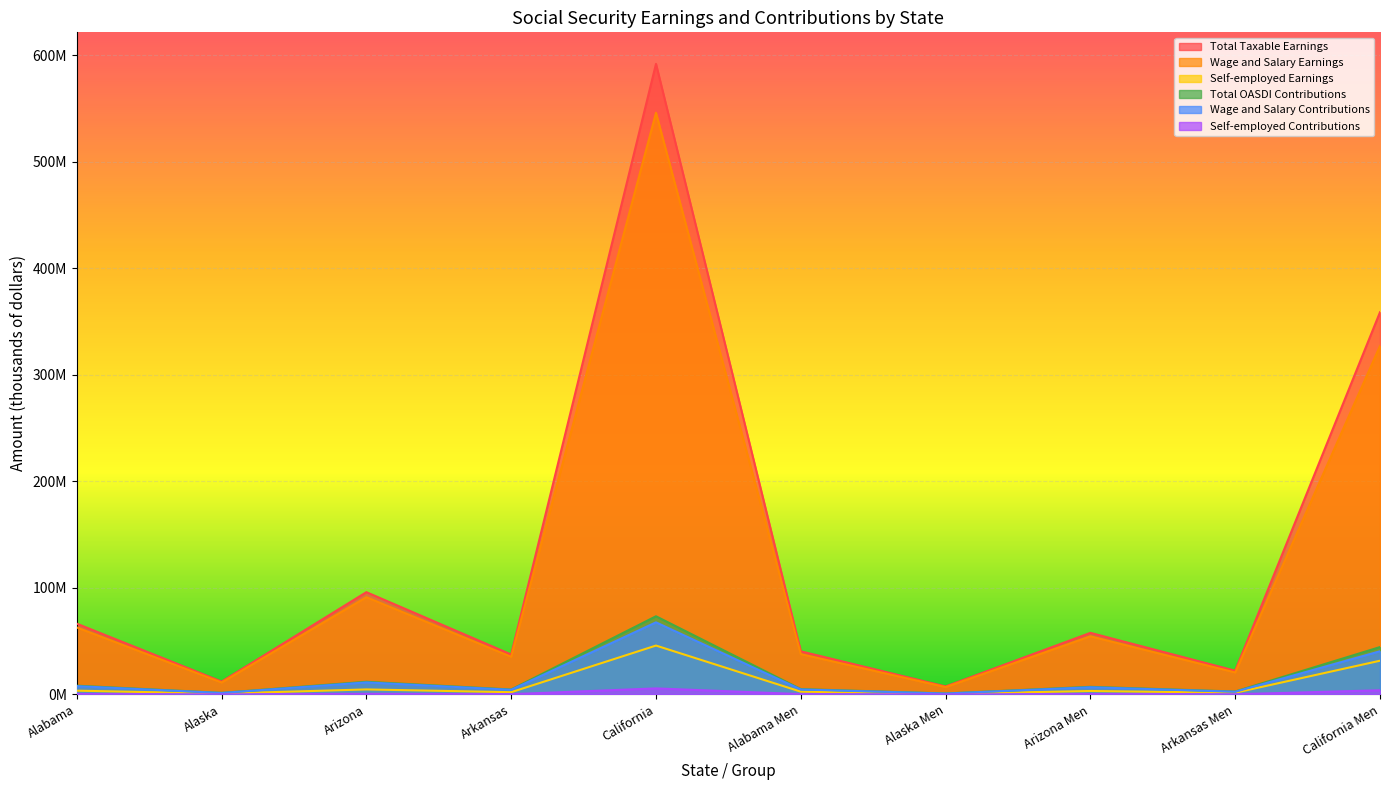

What is the minimum value shown in the chart?

72118